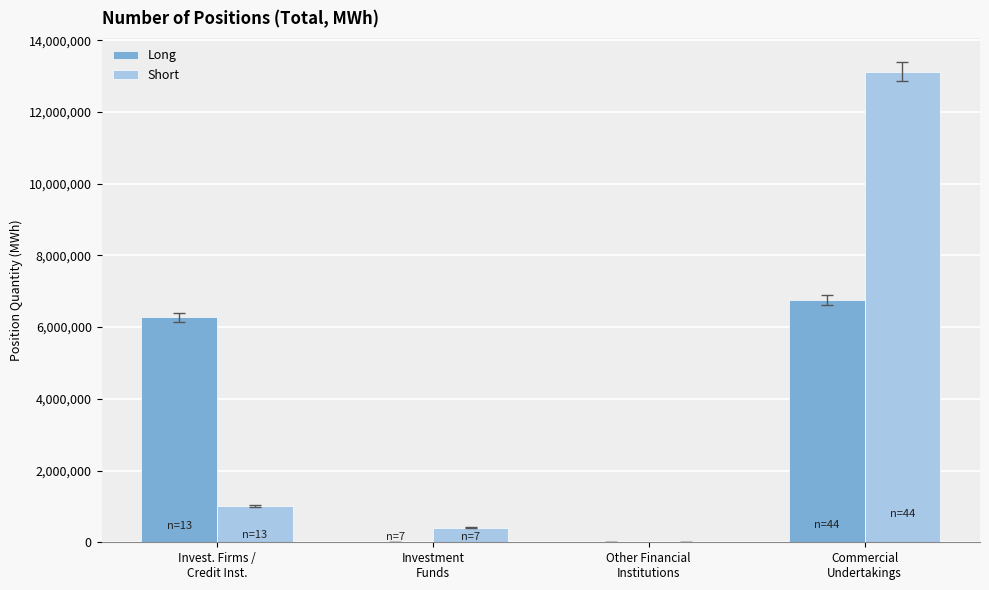

How many series are shown in this chart?

2